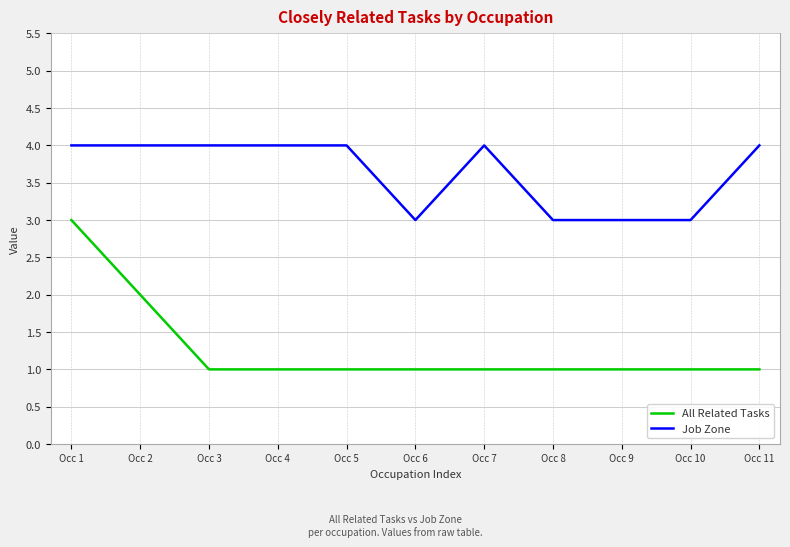

The All Related Tasks series shows 1 at Occ 2. True or false?

False